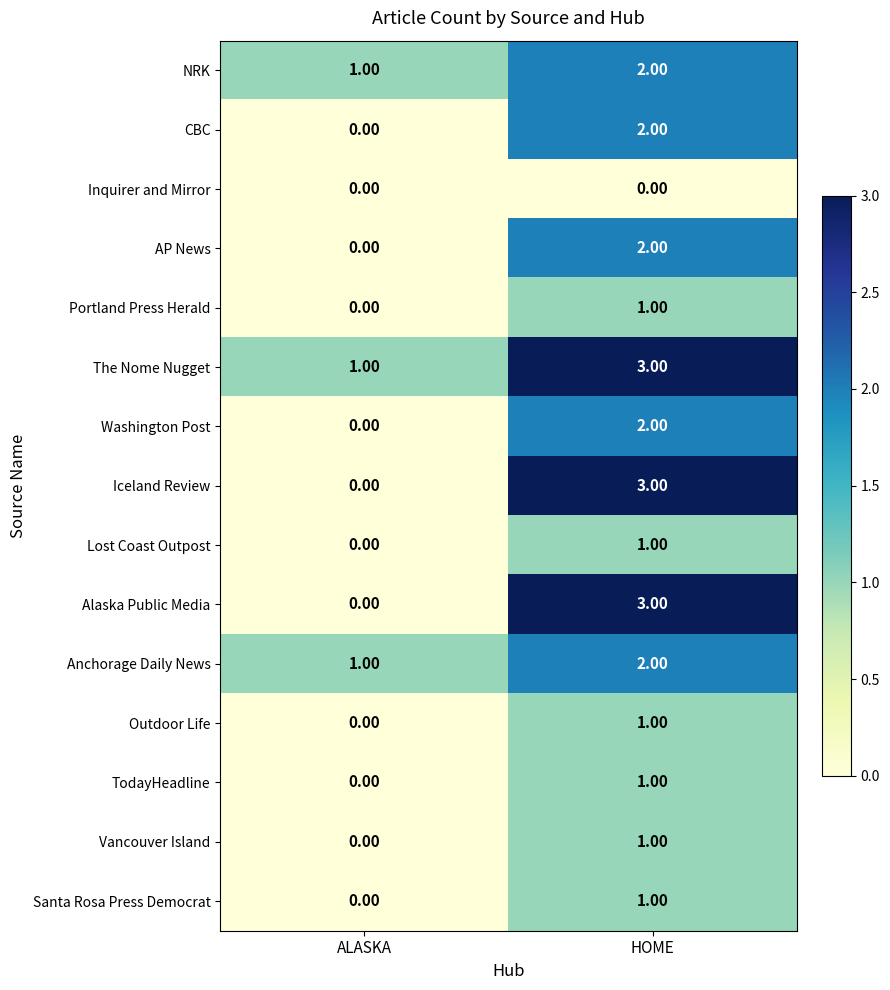

What is the spread (max minus min) of values at HOME?

3